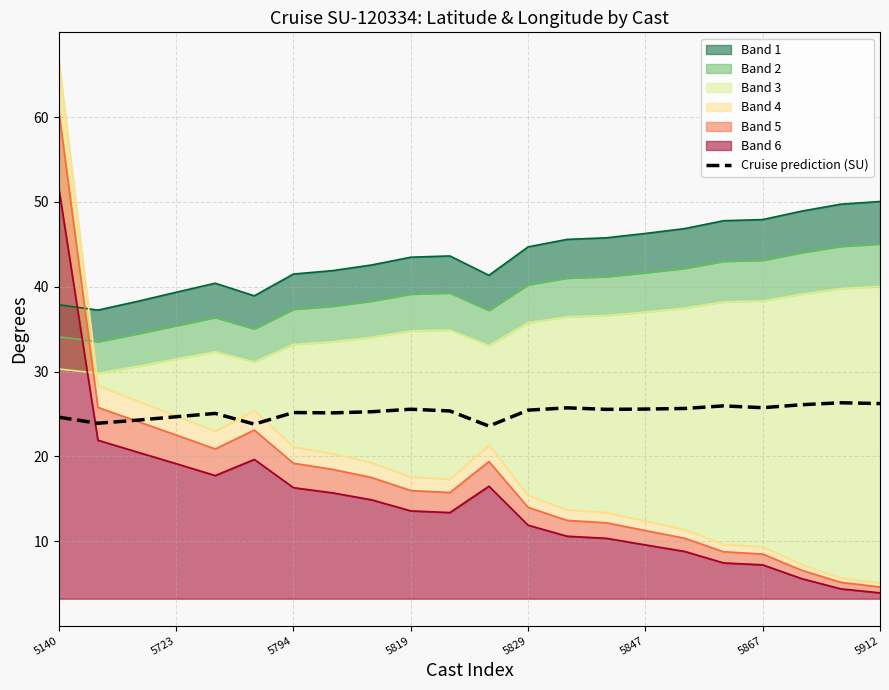

How many data points are less than 25?

6